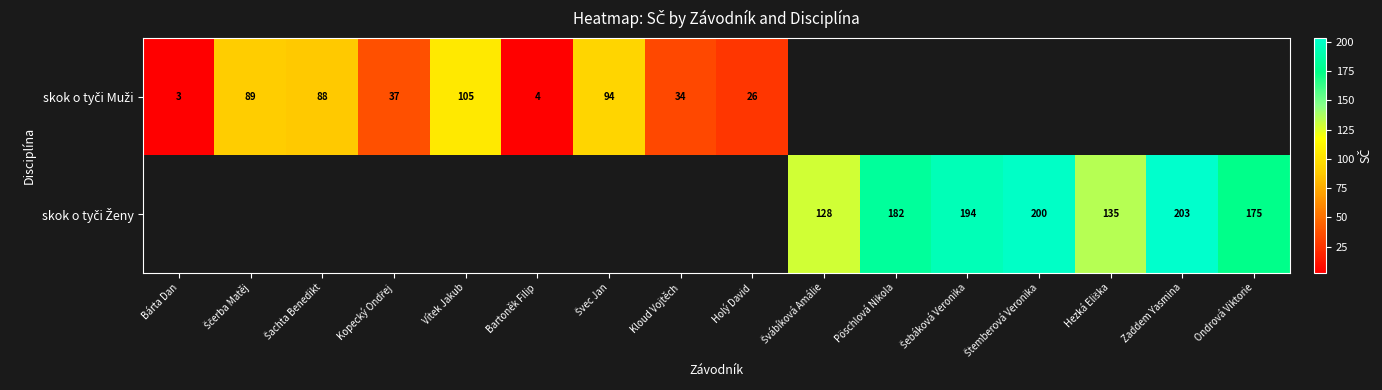

Which category has the highest value across all series?

Zaddem Yasmina